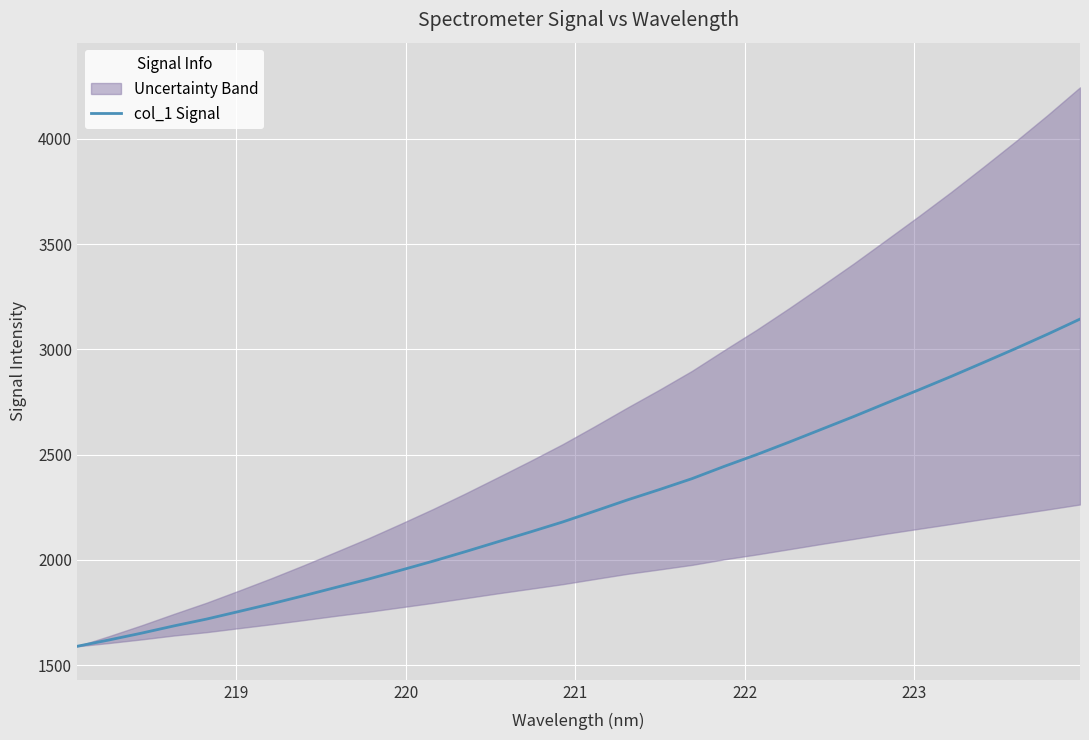

How many categories are shown in the chart?

32